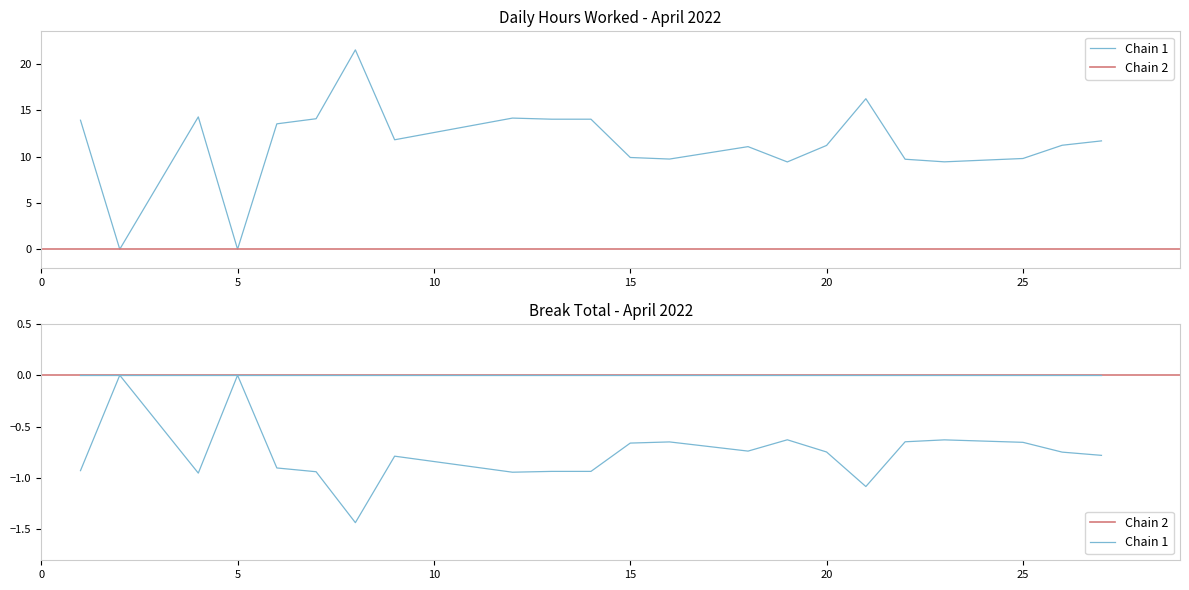

True or false: there are more than 2 points higher than both neighbors.

True